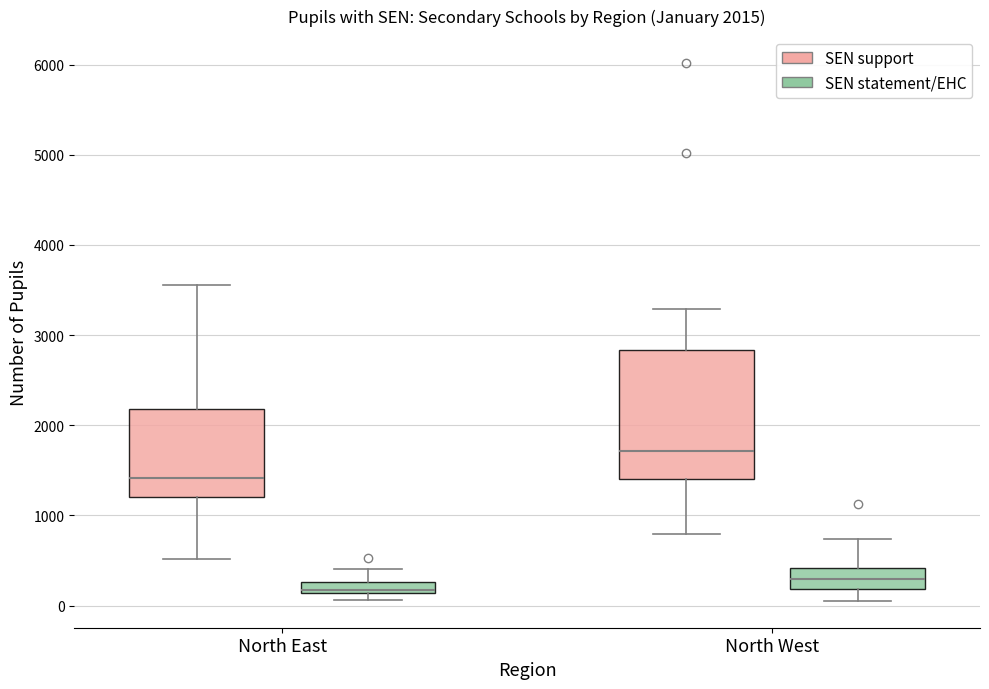

Which box's median line is the highest?

North West (SEN support)